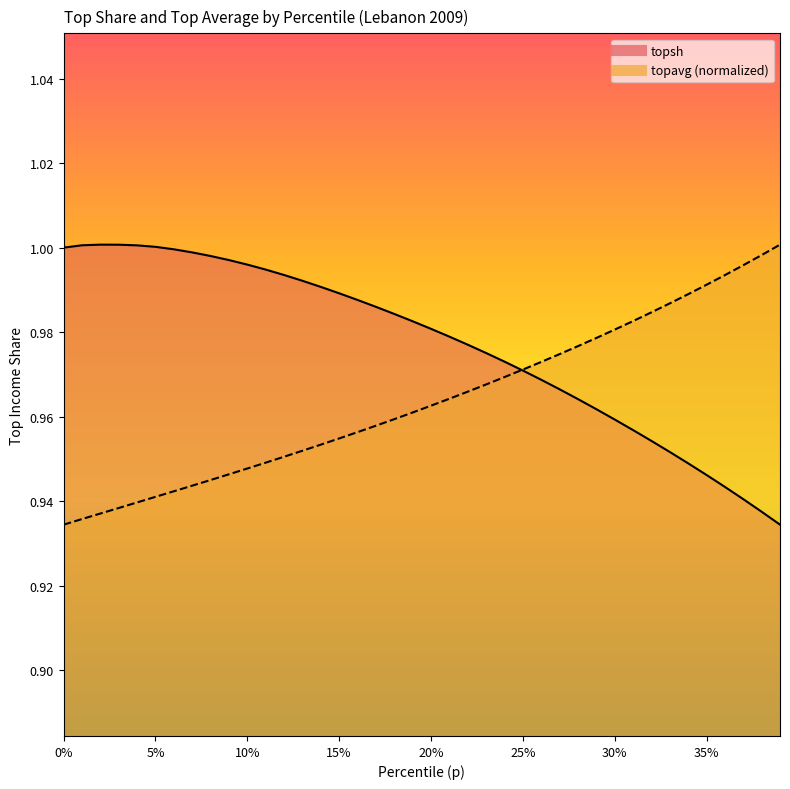

What is the label of the 34th point from the left?

0.33